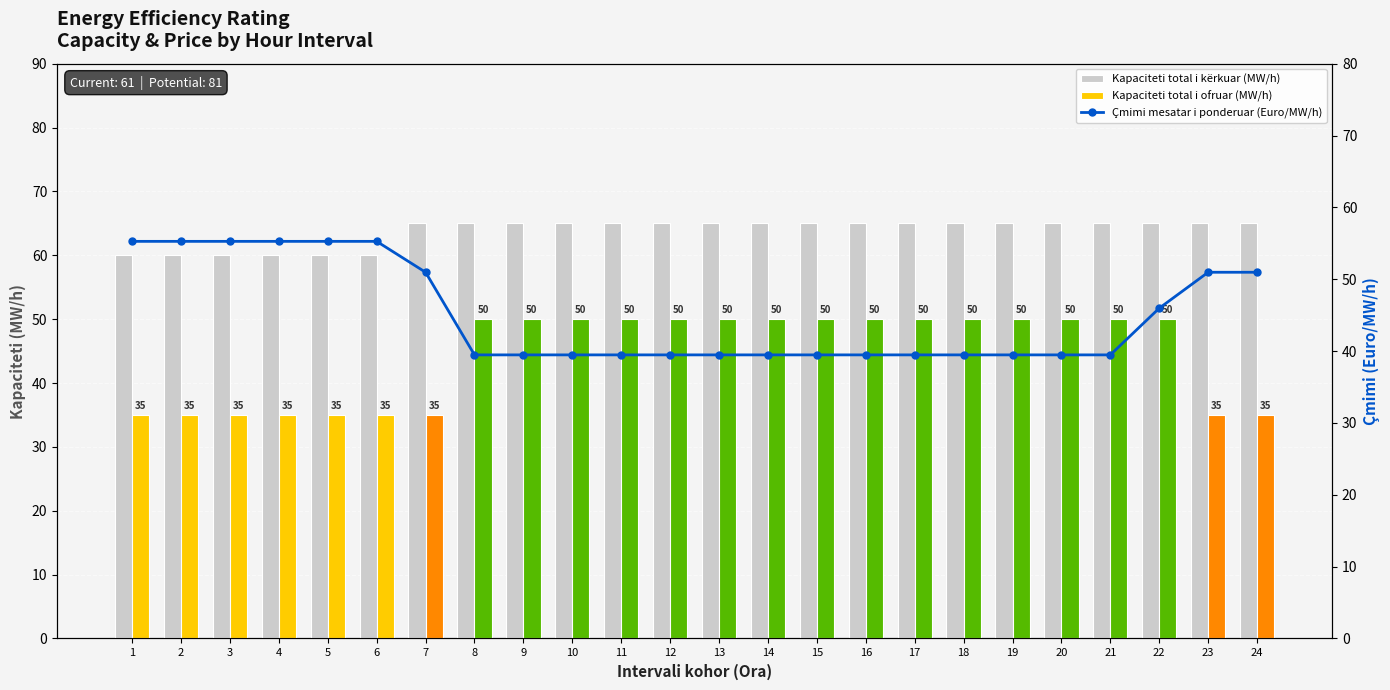

Reading left to right, what are all the values shown in this chart?

Kapaciteti total i kërkuar (MW/h): 60.0	60.0	60.0	60.0	60.0	60.0	65.0	65.0	65.0	65.0	65.0	65.0	65.0	65.0	65.0	65.0	65.0	65.0	65.0	65.0	65.0	65.0	65.0	65.0
Kapaciteti total i ofruar (MW/h): 35.0	35.0	35.0	35.0	35.0	35.0	35.0	50.0	50.0	50.0	50.0	50.0	50.0	50.0	50.0	50.0	50.0	50.0	50.0	50.0	50.0	50.0	35.0	35.0
Çmimi mesatar i ponderuar (Euro/MW/h): 55.3	55.3	55.3	55.3	55.3	55.3	51.0	39.5	39.5	39.5	39.5	39.5	39.5	39.5	39.5	39.5	39.5	39.5	39.5	39.5	39.5	46.0	51.0	51.0